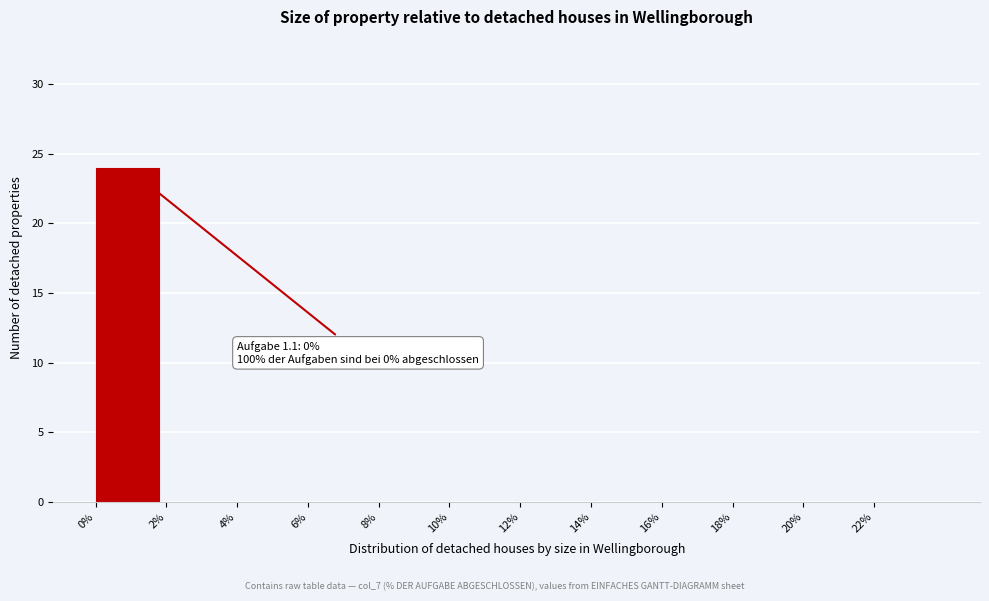

Reading left to right, what are all the values shown in this chart?

0%=24	2%=0	4%=0	6%=0	8%=0	10%=0	12%=0	14%=0	16%=0	18%=0	20%=0	22%=0